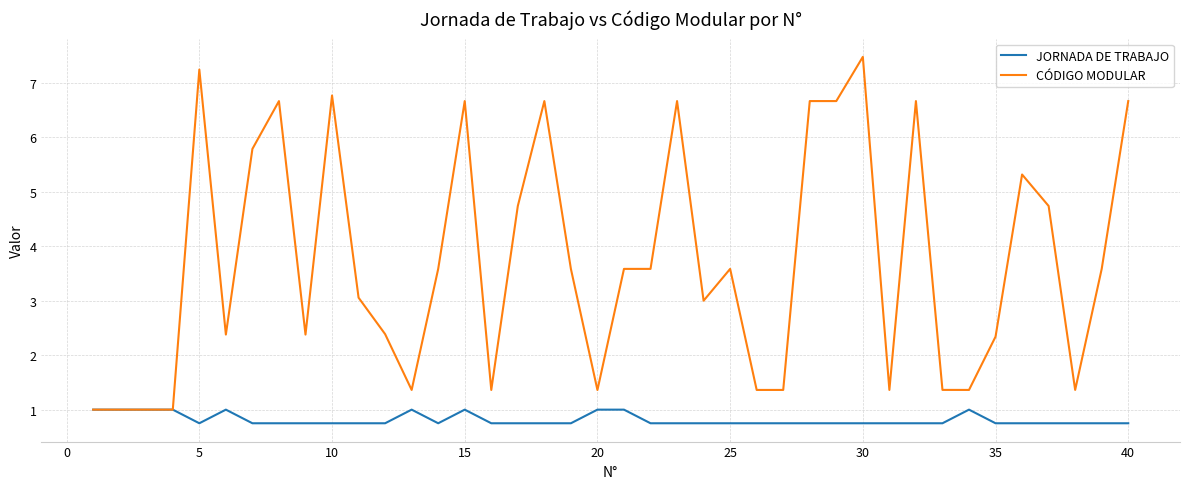

What is the maximum value shown in the chart?

7.5